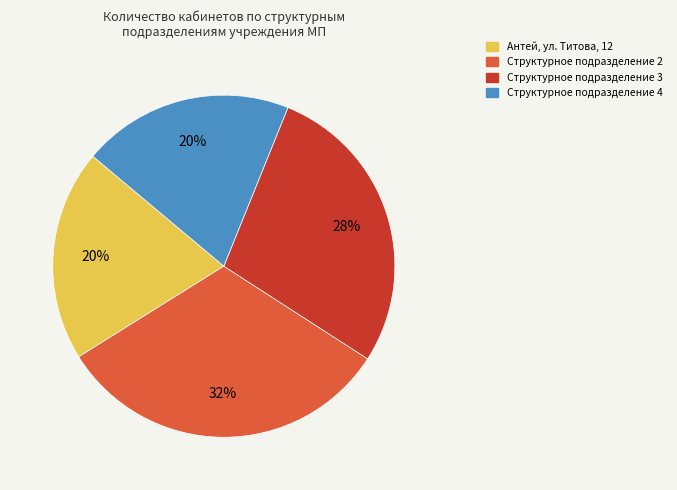

Count the number of slices in the pie.

4